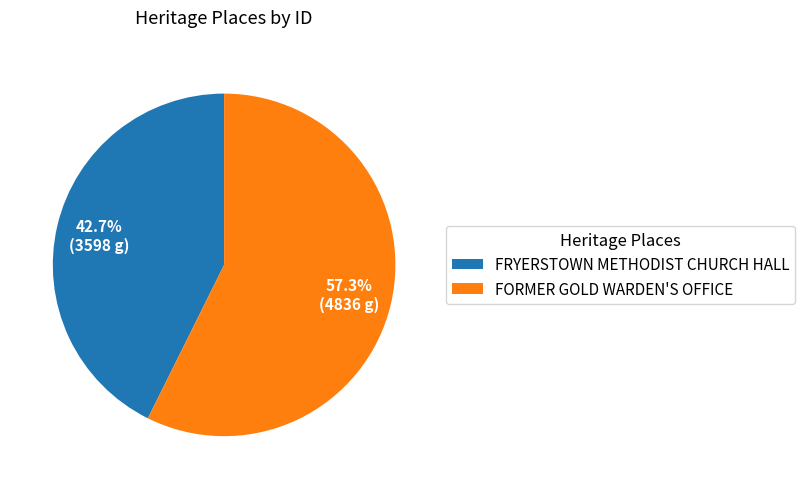

What percentage do FRYERSTOWN METHODIST CHURCH HALL and FORMER GOLD WARDEN'S OFFICE together represent?

100.0%